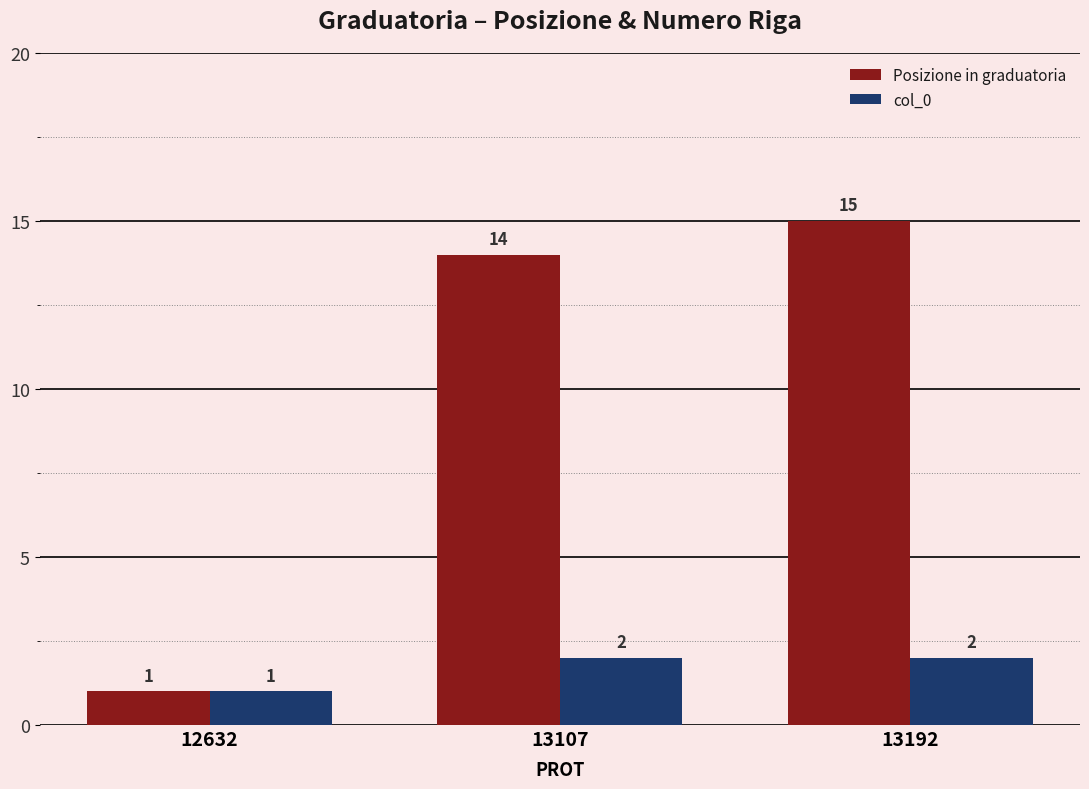

What is the value of the Posizione in graduatoria bar at the 1st from the left?

1